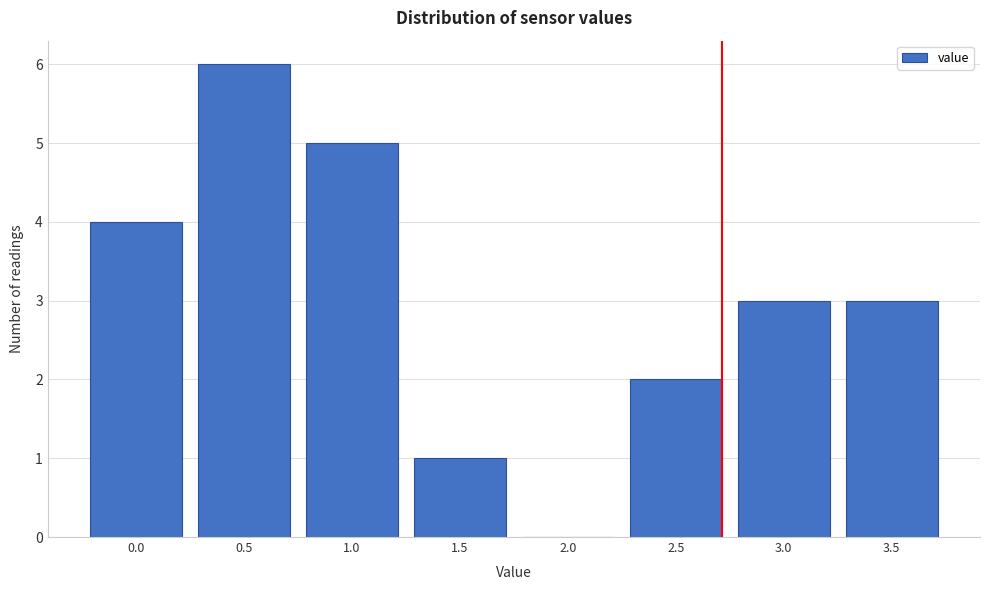

Reading left to right, what are all the values shown in this chart?

0.0=4	0.5=6	1.0=5	1.5=1	2.0=0	2.5=2	3.0=3	3.5=3